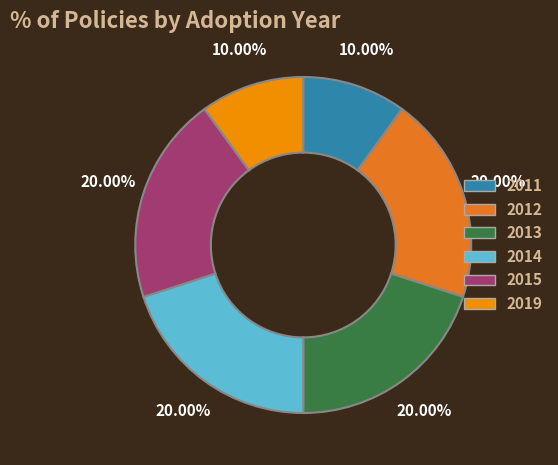

Is there a majority slice in this chart?

No